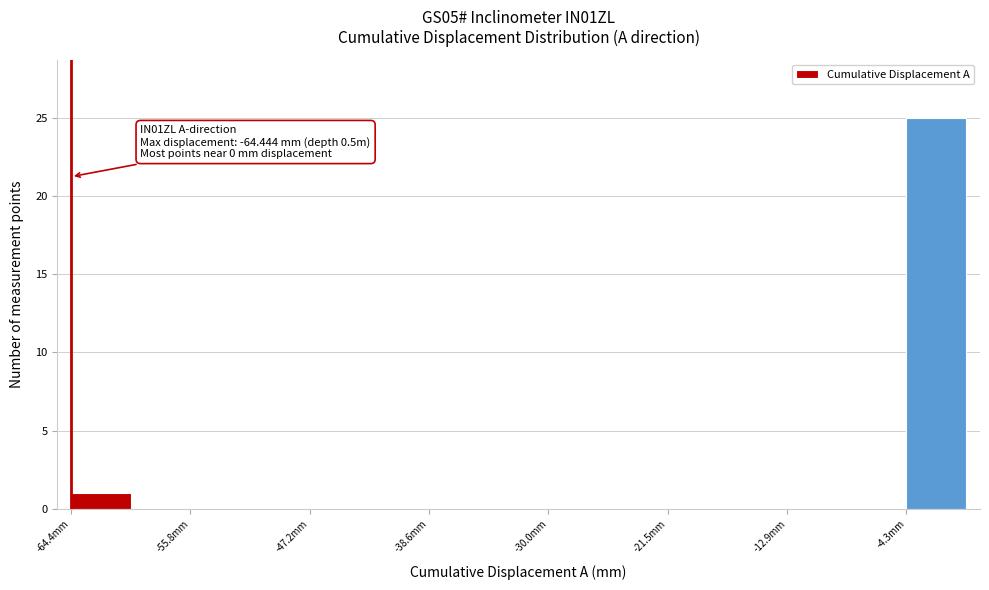

Over which range of the x-axis is the bar tallest?

-4 to 0